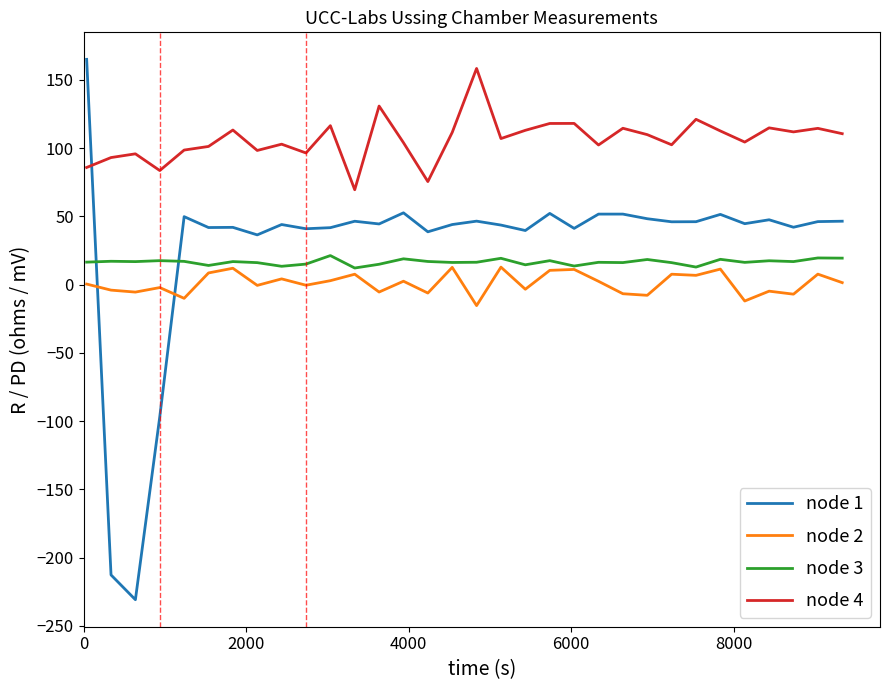

After their last crossing, which series has the higher values: node 3 or node 1?

node 1